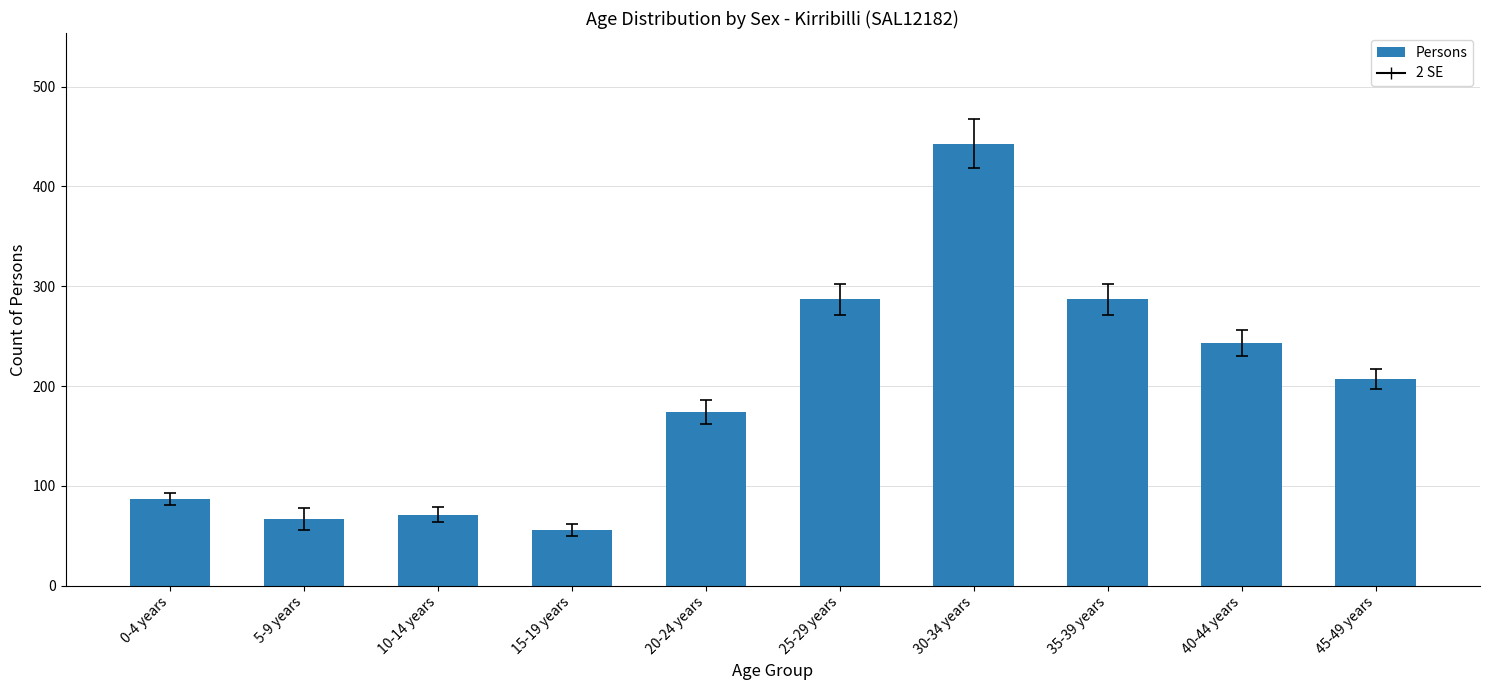

Reading left to right, list all the values displayed in this chart.

0-4 years=87	5-9 years=67	10-14 years=71	15-19 years=56	20-24 years=174	25-29 years=287	30-34 years=443	35-39 years=287	40-44 years=243	45-49 years=207